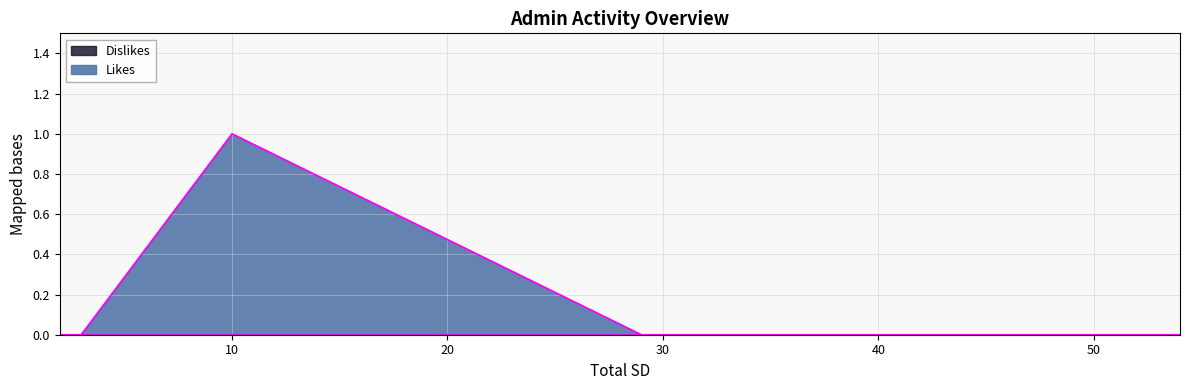

What is the maximum value shown in the chart?

1